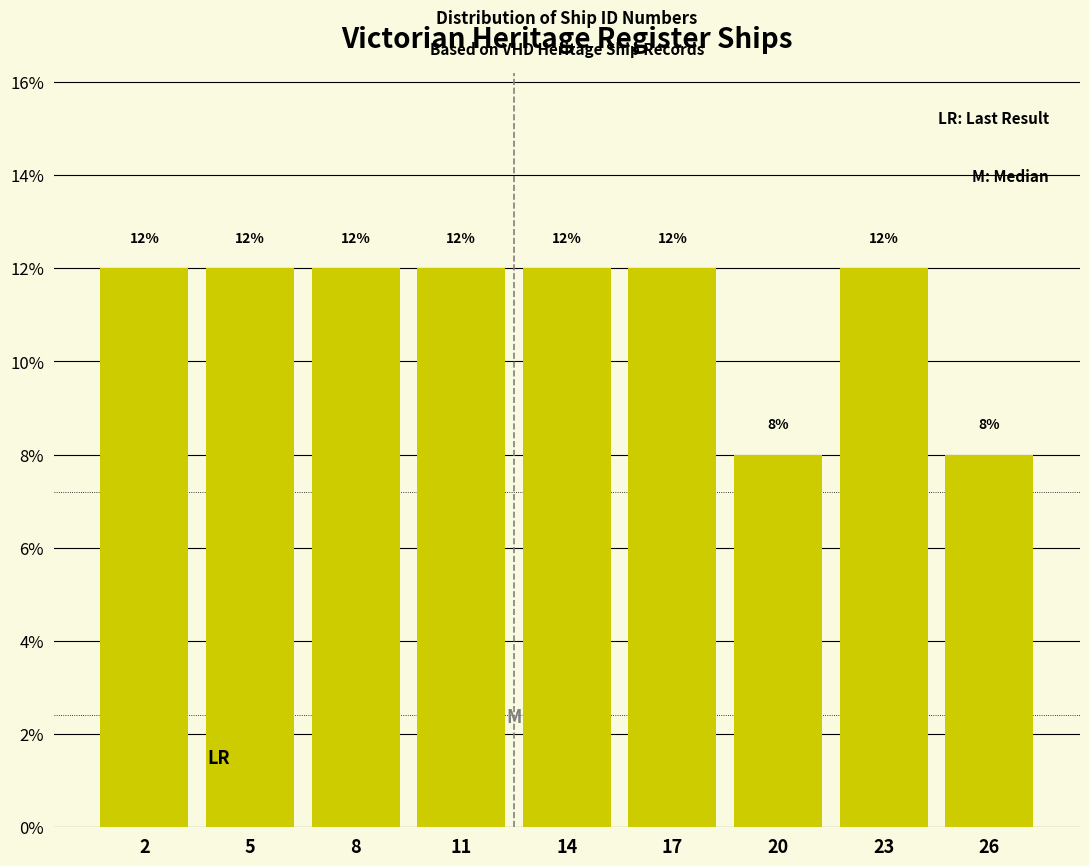

Reading right to left, extract all data points from this chart.

26=8	23=12	20=8	17=12	14=12	11=12	8=12	5=12	2=12